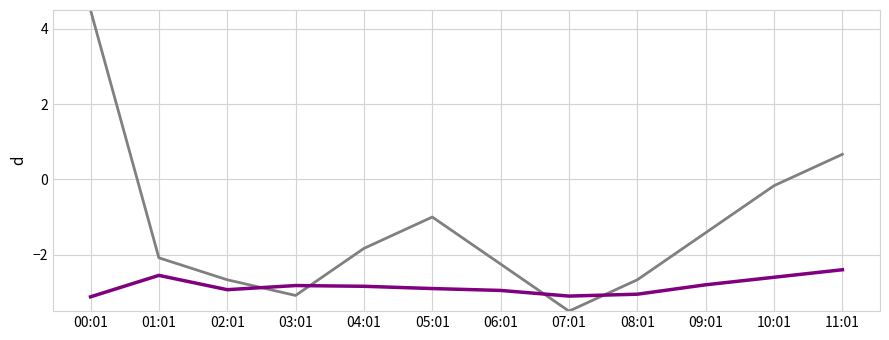

What is the difference between the highest and lowest values at 09:01?

1.4